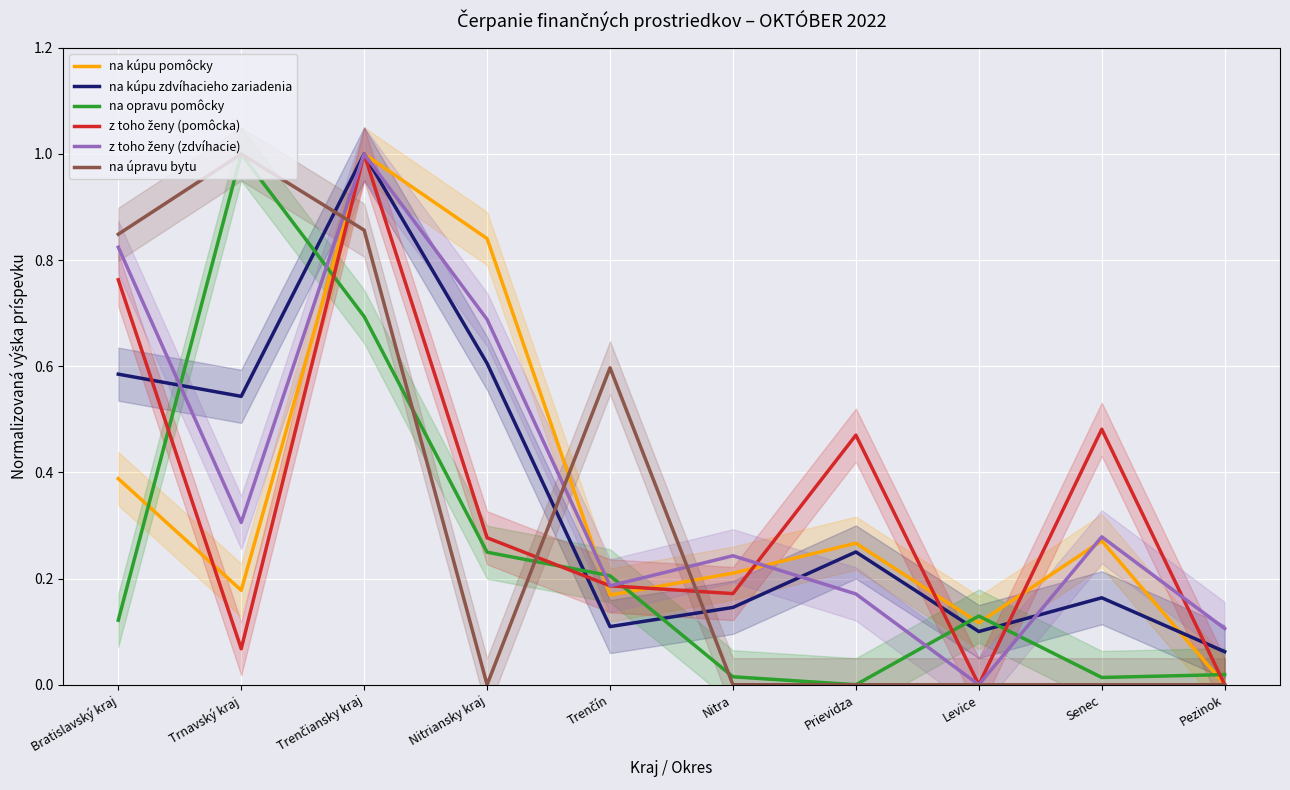

Which series ends up on top after the final intersection of na kúpu pomôcky and z toho ženy (zdvíhacie)?

z toho ženy (zdvíhacie)